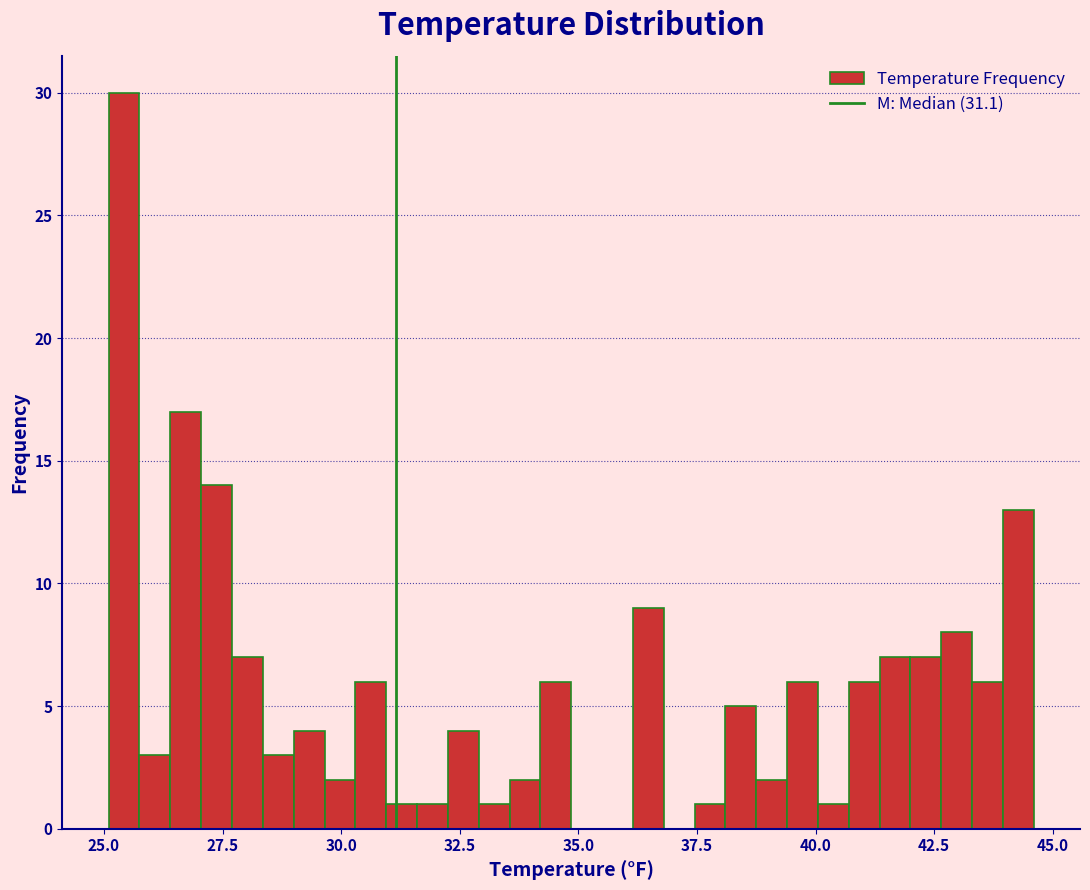

Read against the x-axis, roughly where is the centre of the tallest bar?

25.5